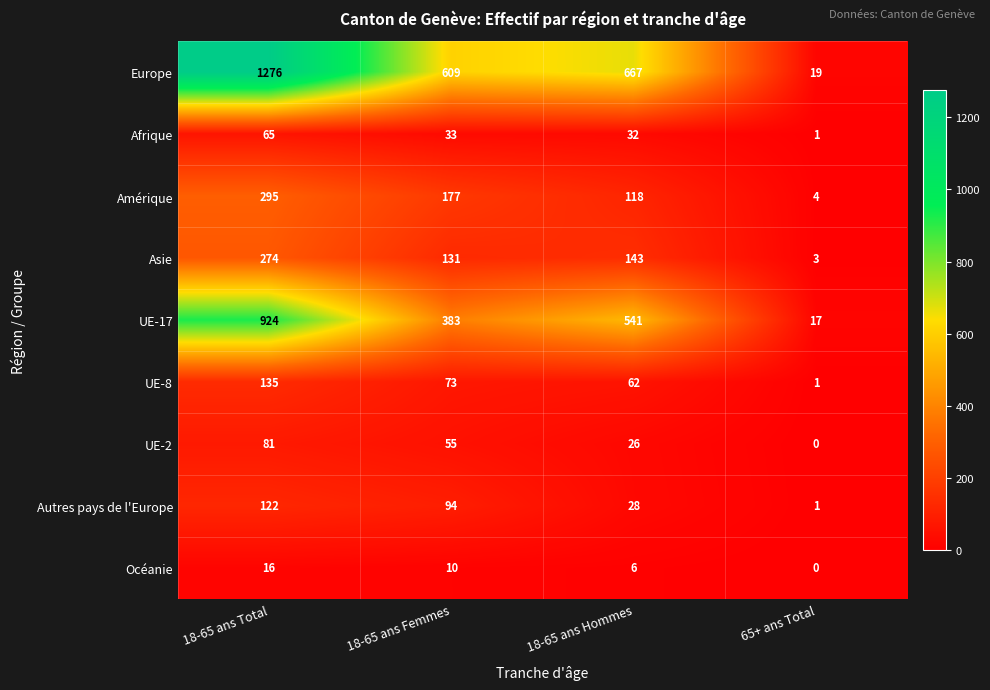

Which label corresponds to the largest value in the chart?

18-65 ans Total